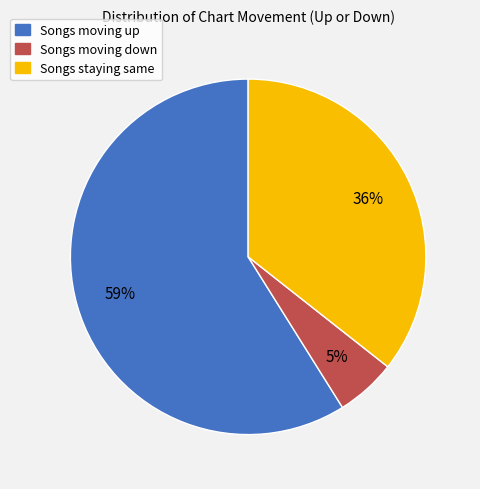

Rank the categories by value from lowest to highest.

Songs moving down, Songs staying same, Songs moving up